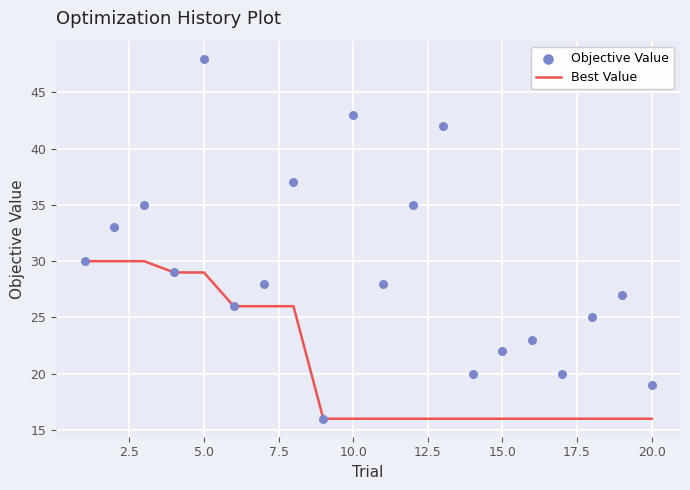

At how many categories does at least one series exceed 19?

18